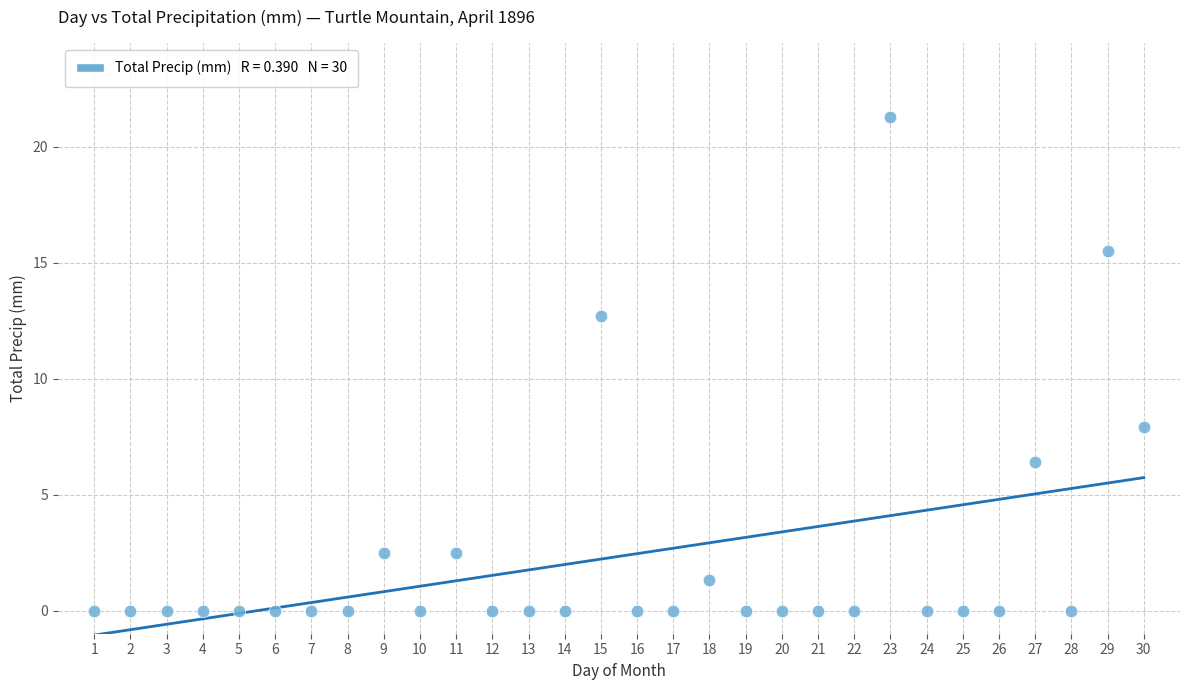

What Y value in the scatter plot is closest to 10?

7.9